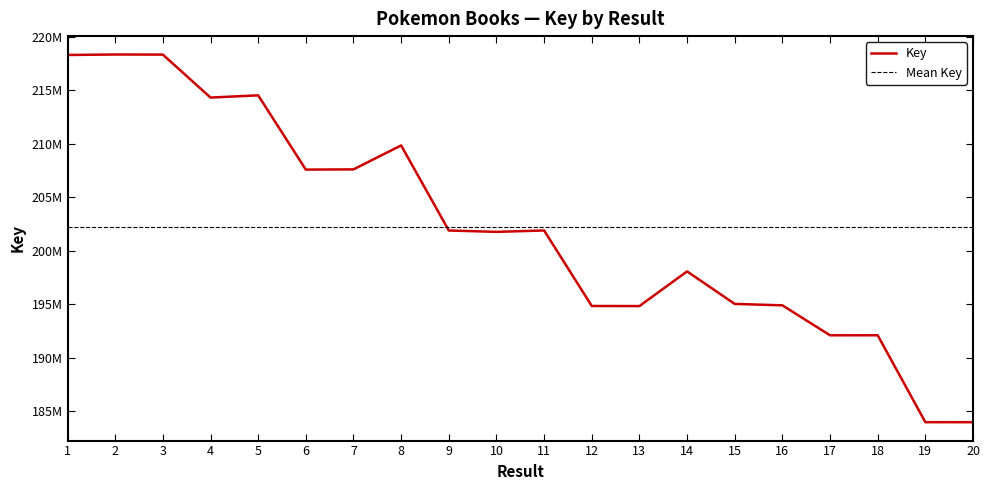

Count the number of data series in this chart.

1